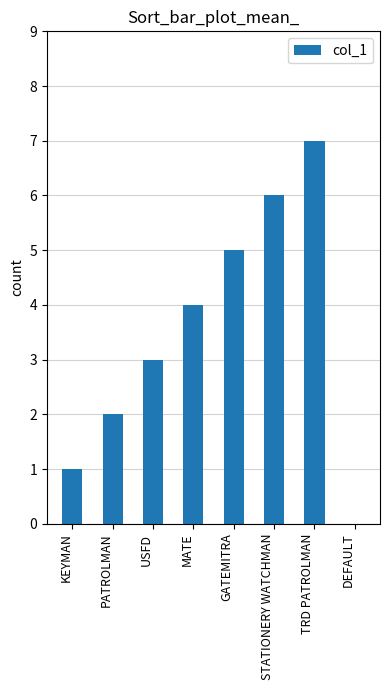

What is the greatest value displayed?

7